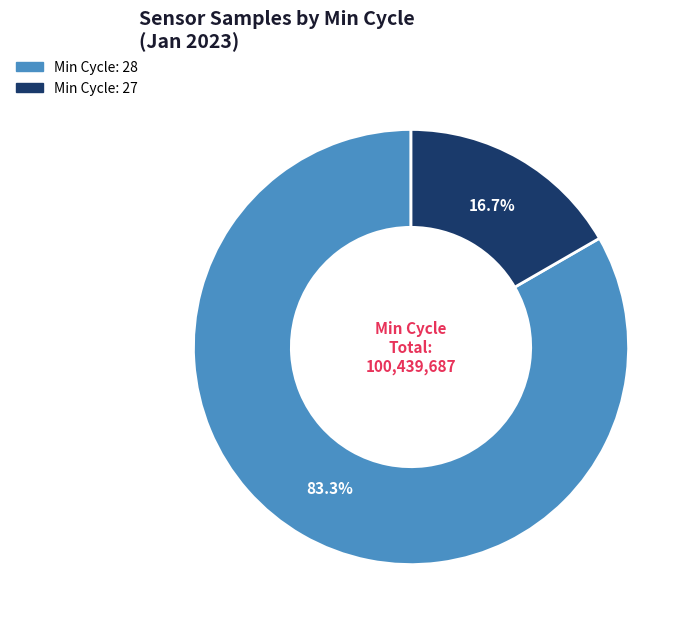

To the nearest percent, what is the average slice percentage?

50%